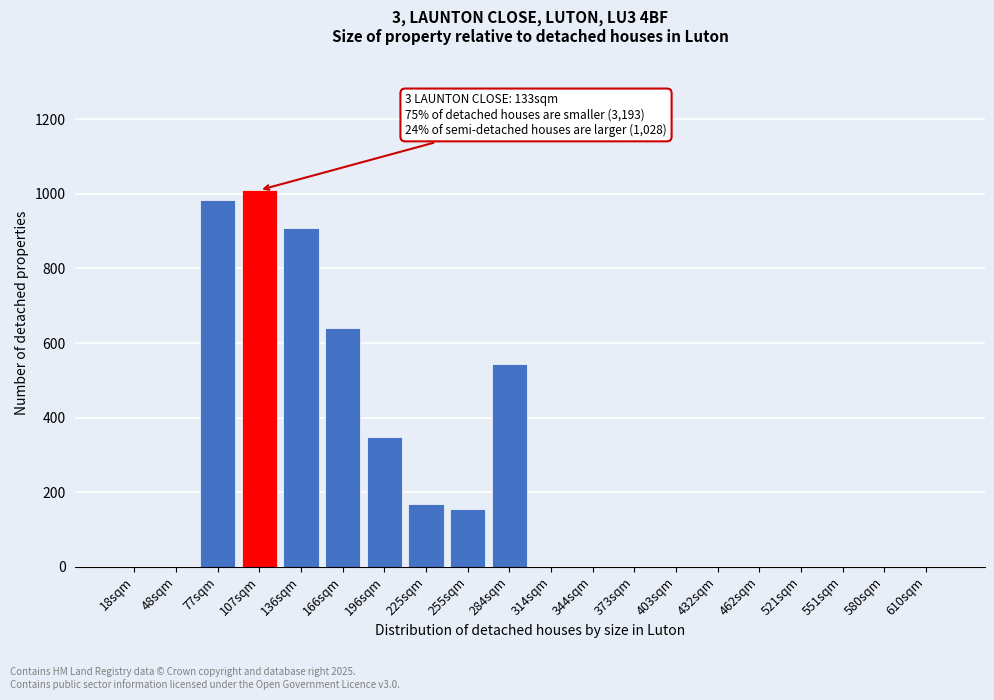

Reading left to right, extract all data points from this chart.

18sqm=0	48sqm=0	77sqm=983	107sqm=1010	136sqm=908	166sqm=640	196sqm=348	225sqm=168	255sqm=156	284sqm=545	314sqm=0	344sqm=0	373sqm=0	403sqm=0	432sqm=0	462sqm=0	521sqm=0	551sqm=0	580sqm=0	610sqm=0